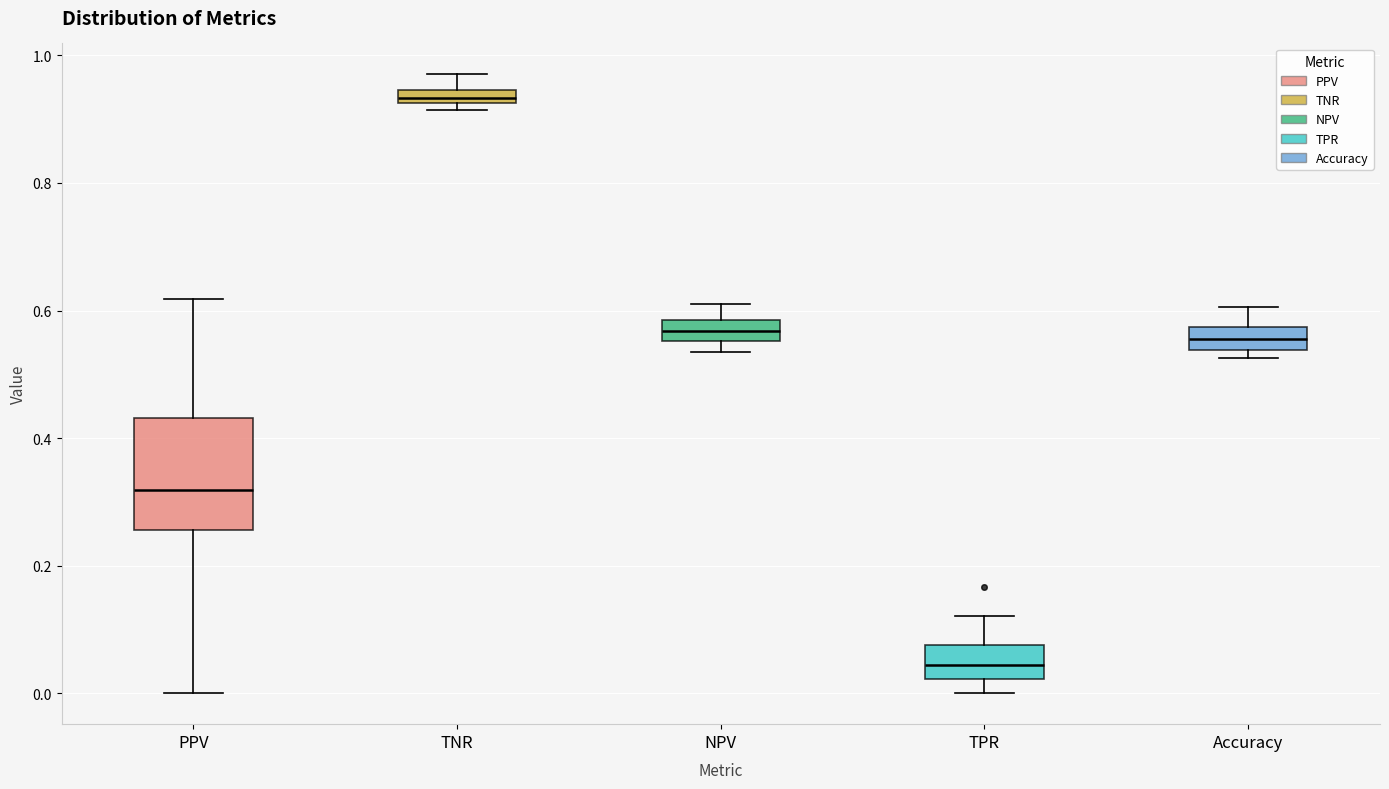

Which box is the tallest, from its lower edge to its upper edge?

PPV